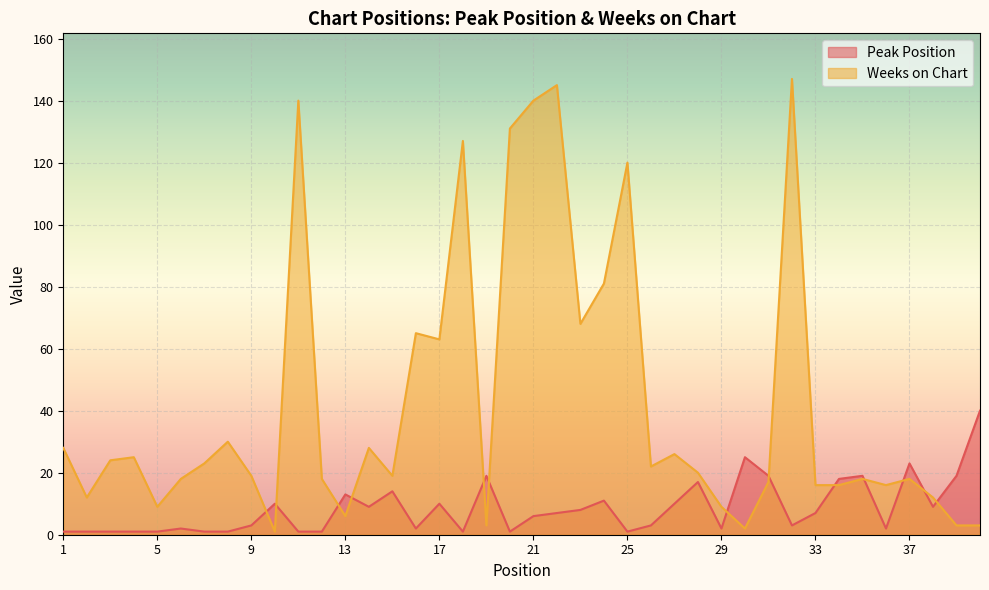

What is the sum of all Peak Position values?

342